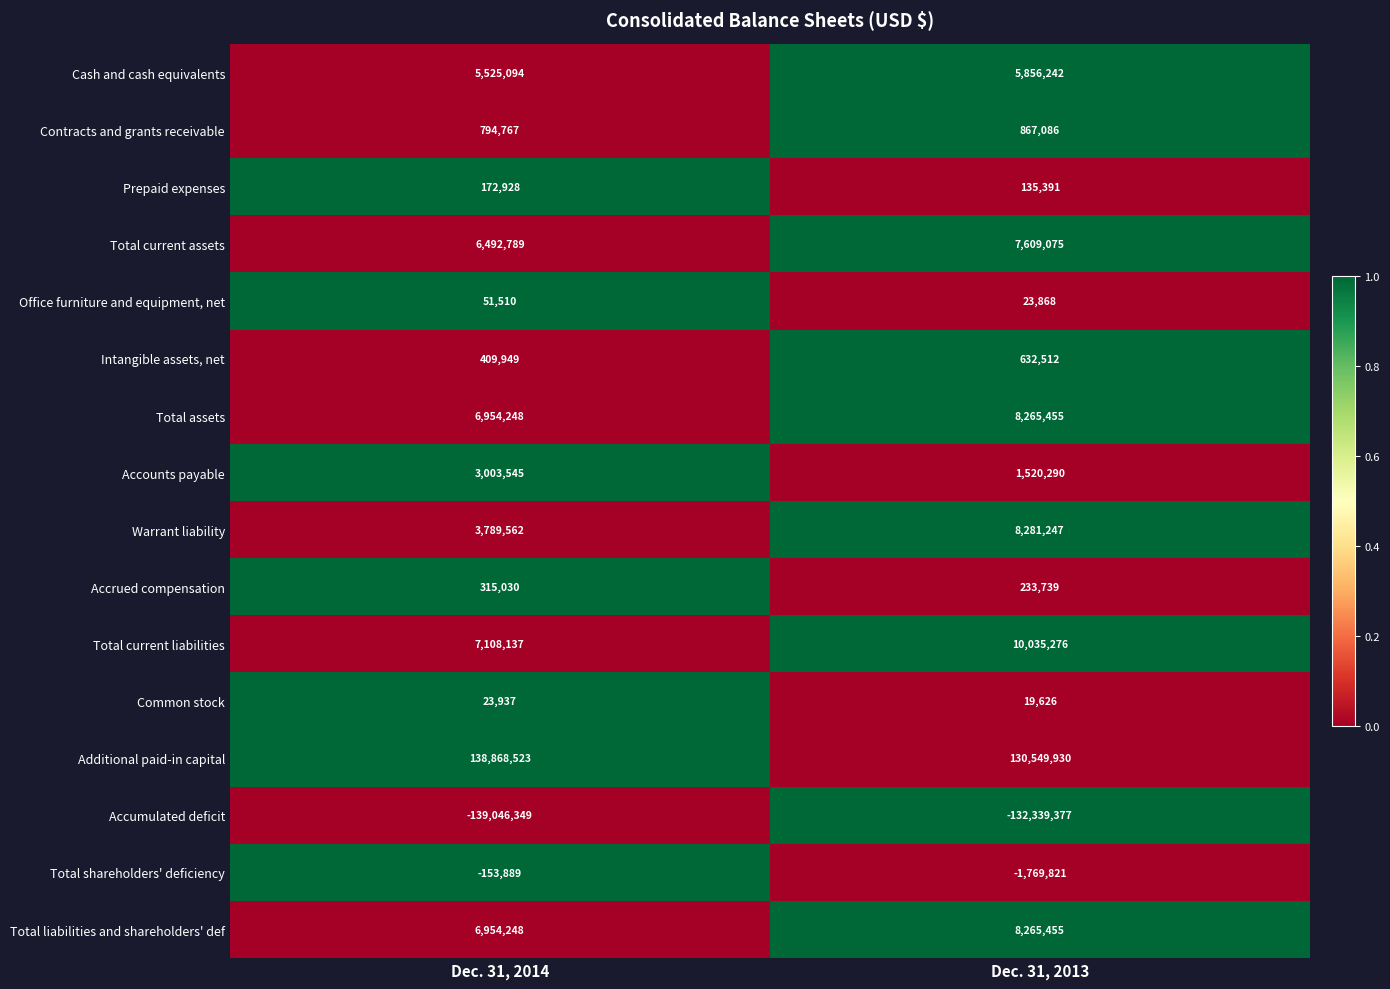

At which label is Accounts payable closest to 2261917?

Dec. 31, 2013